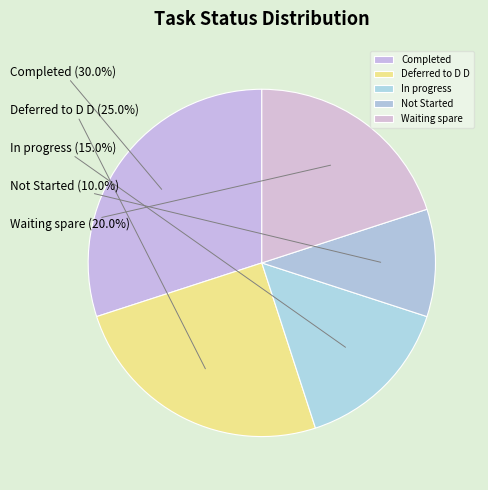

Rank the categories by value from highest to lowest.

Completed, Deferred to D D, Waiting spare, In progress, Not Started